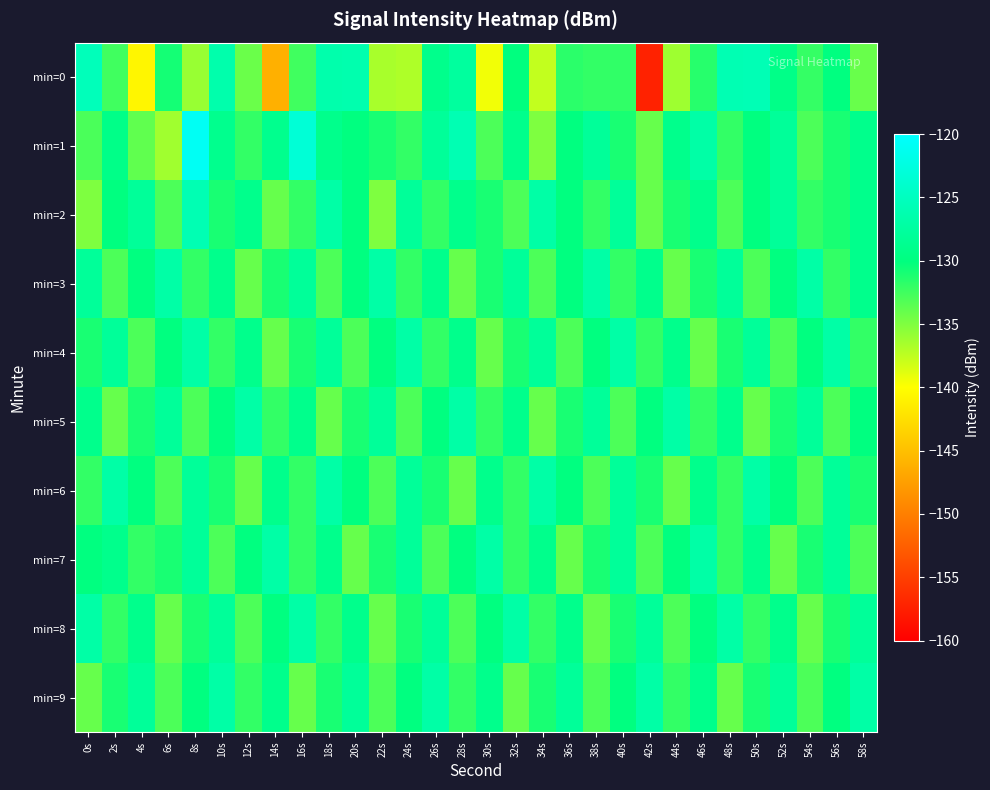

Which series has the largest total across all categories?

min=1